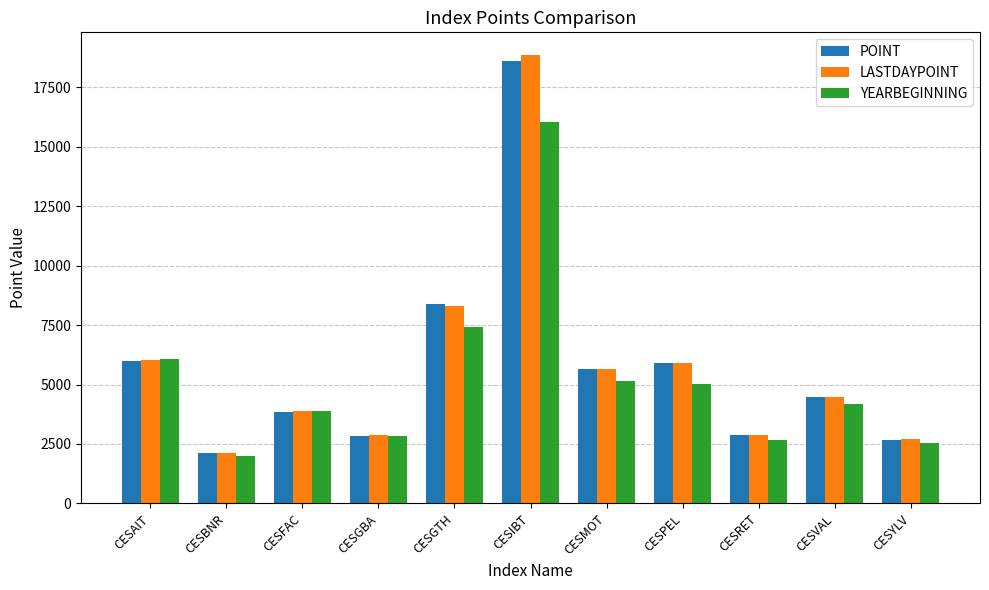

What are all the series names shown in the legend?

POINT, LASTDAYPOINT, YEARBEGINNING